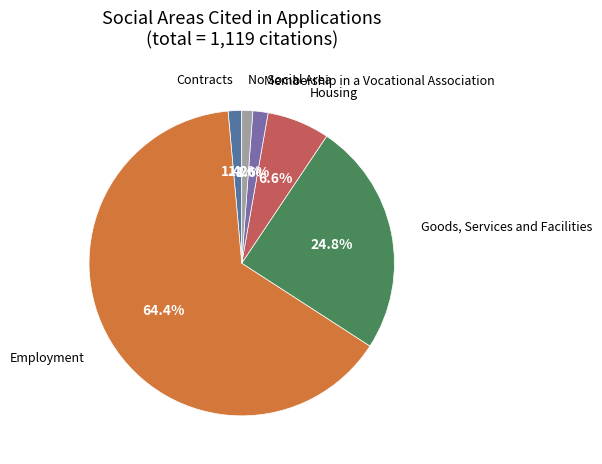

Is there any slice that represents more than half of the pie?

Yes